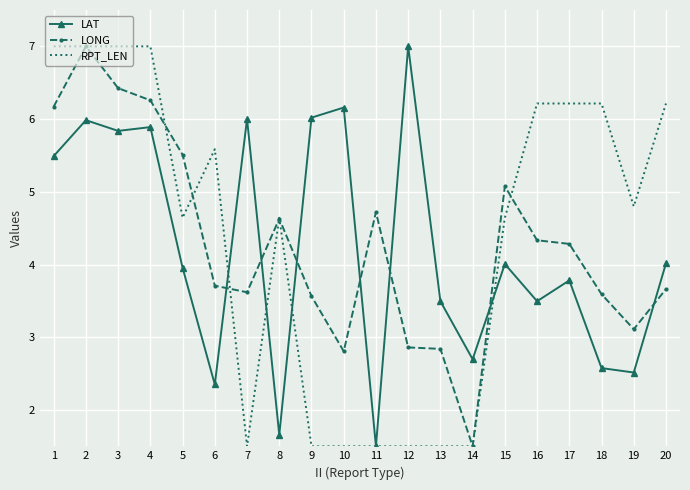

After their last crossing, which series has the higher values: LONG or LAT?

LAT